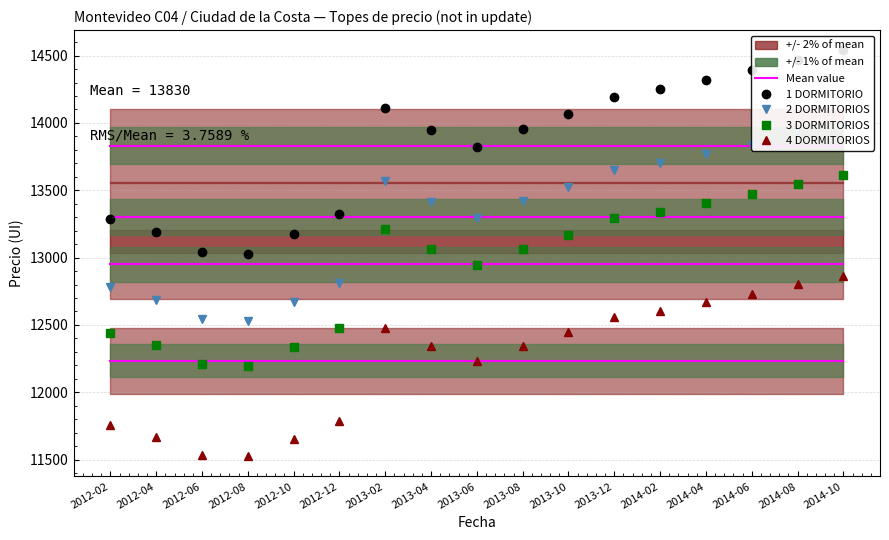

Where is 3 DORMITORIOS nearest to the value 12905?

2013-06